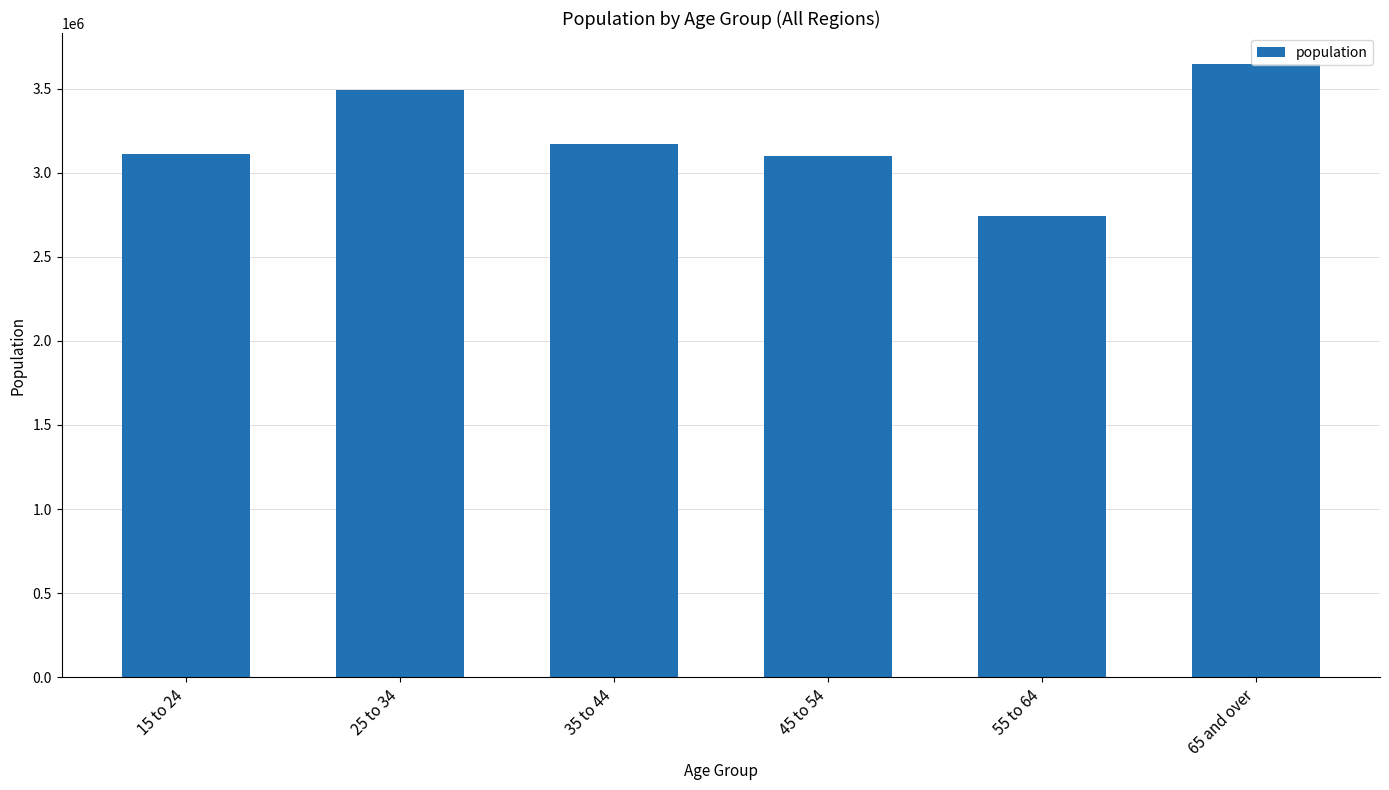

Read the value at 15 to 24, to the nearest 50.

3111000